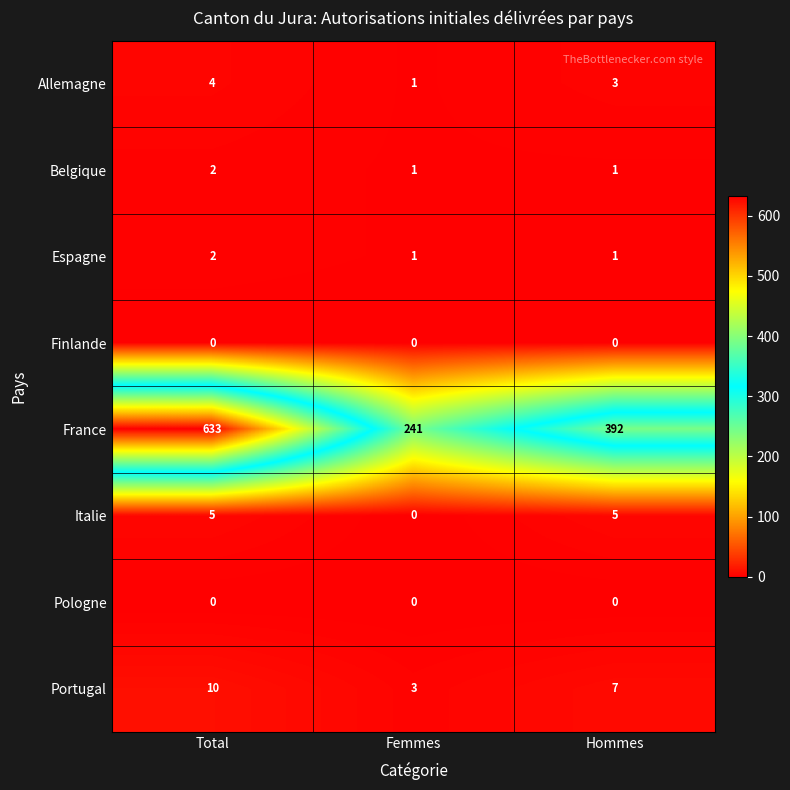

List the labels in order of Portugal value, largest first.

Total, Hommes, Femmes